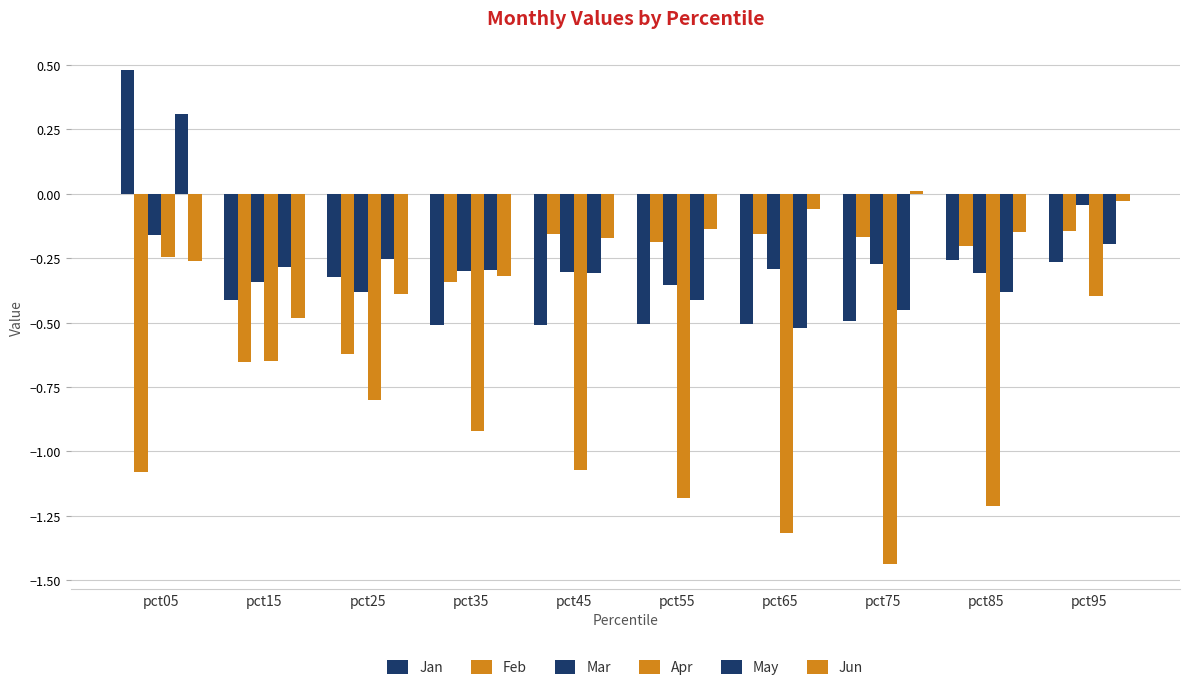

What is the minimum value shown in the chart?

-1.4